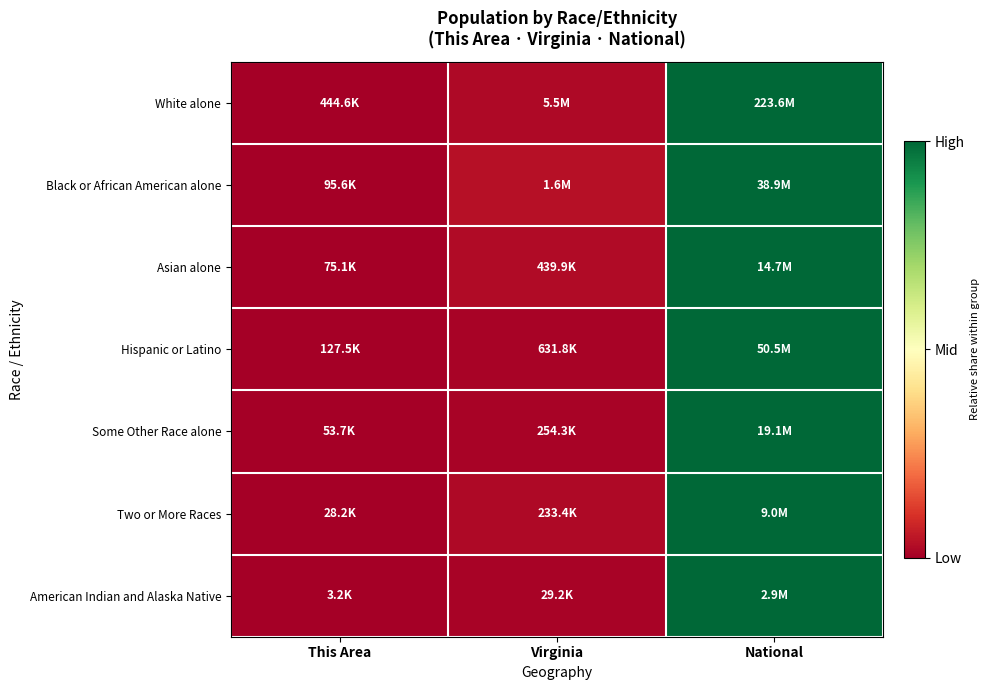

Which series has the widest spread of values?

White alone